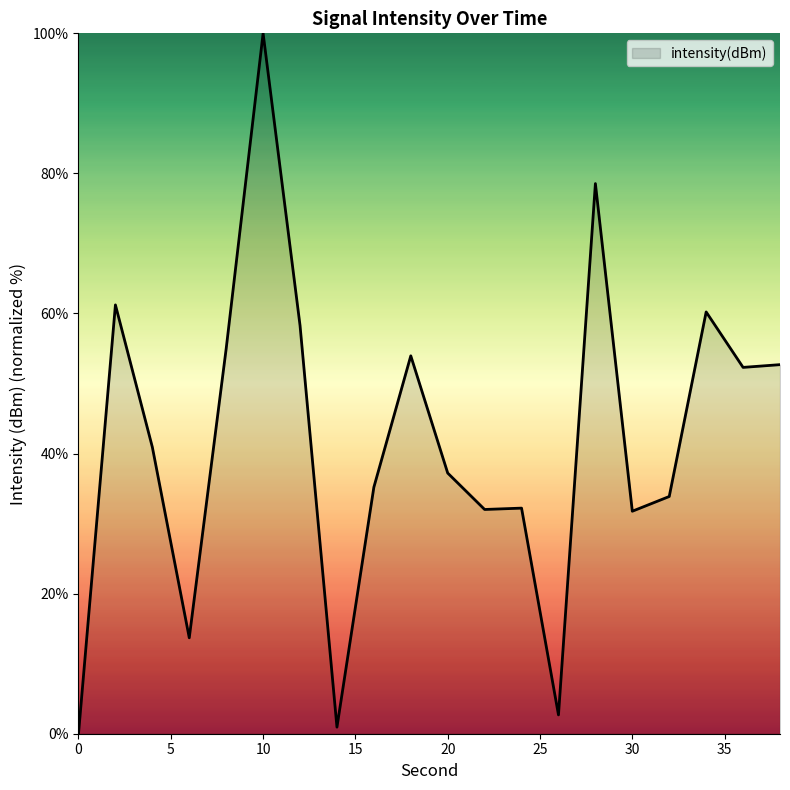

What is the maximum value shown in the chart?

100.0